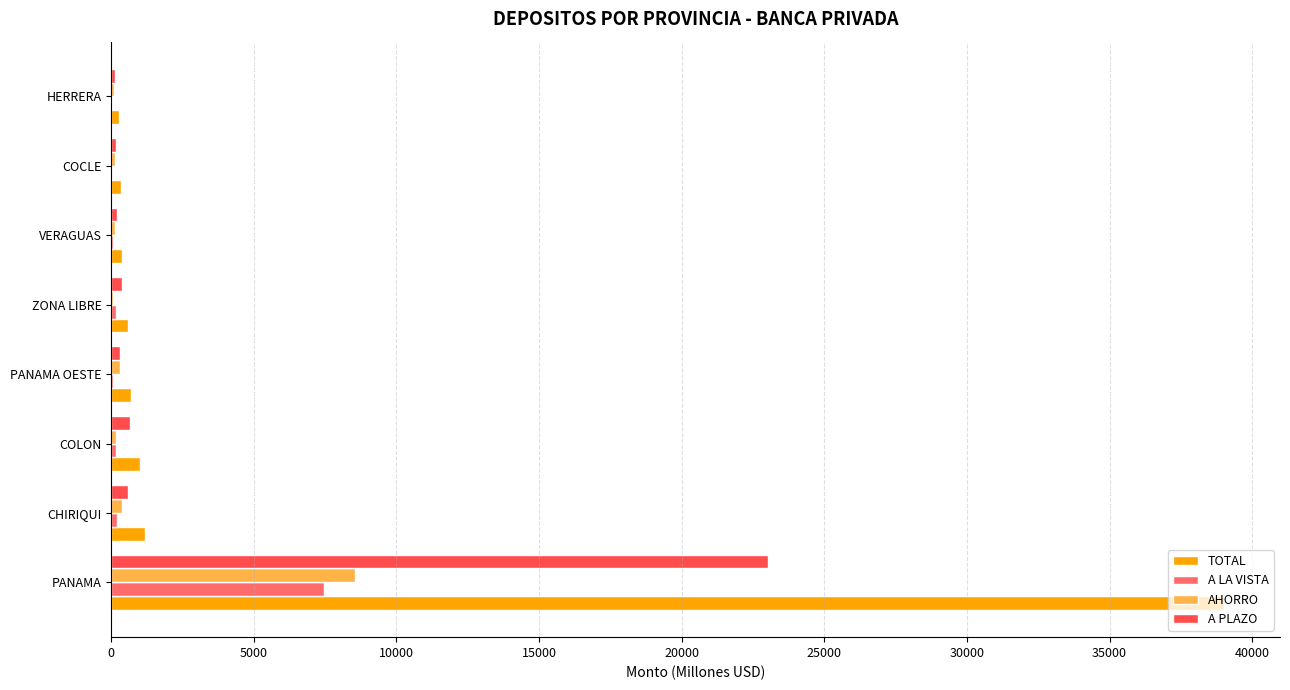

Which series has the largest total across all categories?

TOTAL